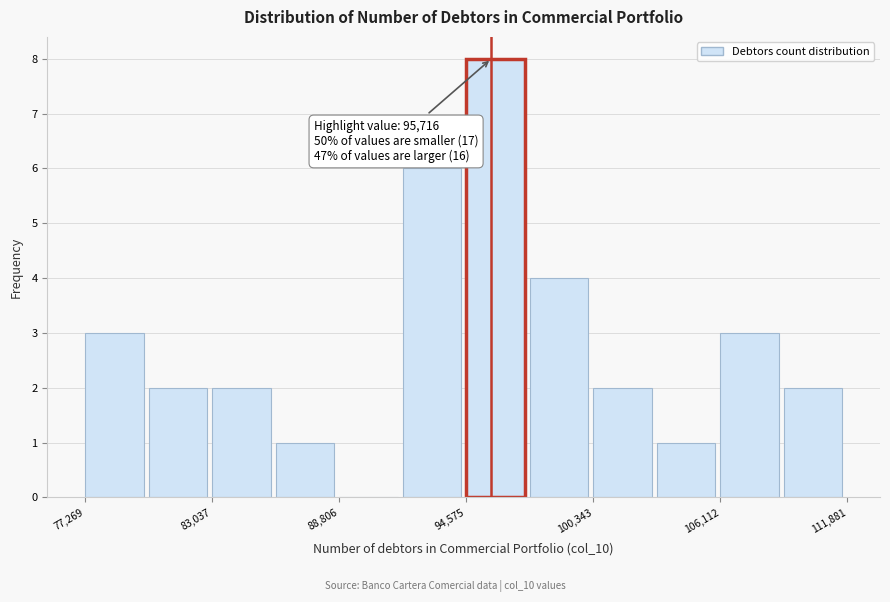

Read against the x-axis, roughly where is the centre of the tallest bar?

96000